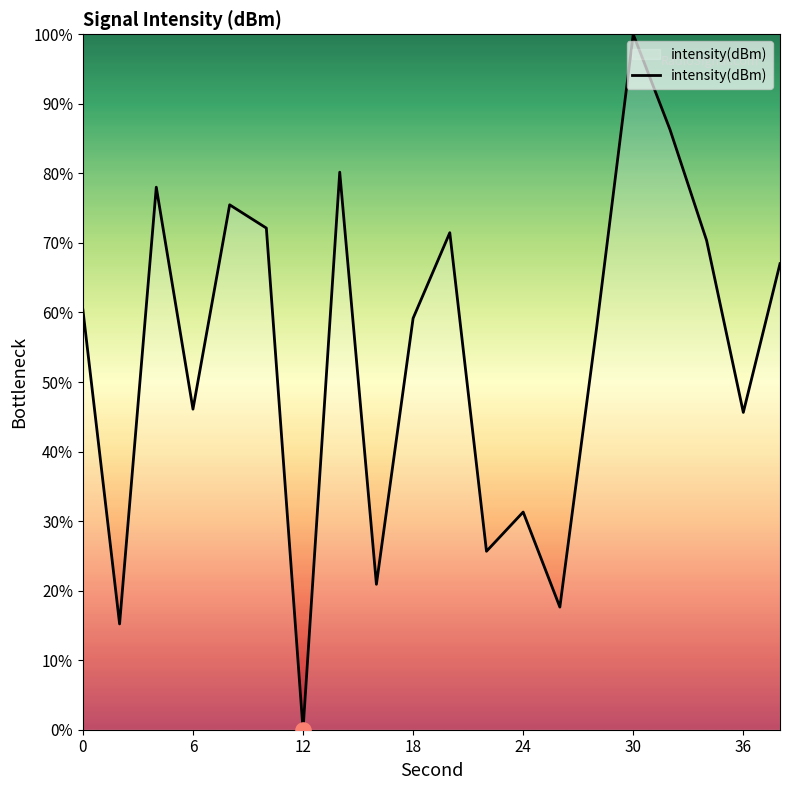

What is the greatest value displayed?

100.0